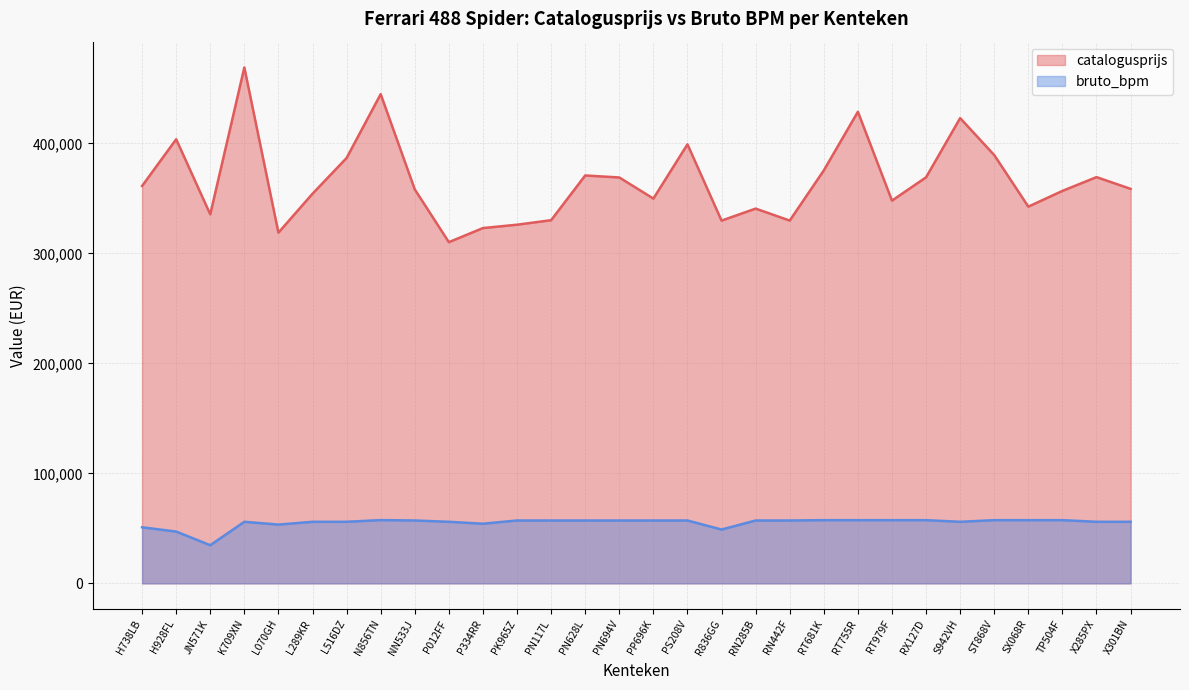

Which label corresponds to the largest value in the chart?

K709XN